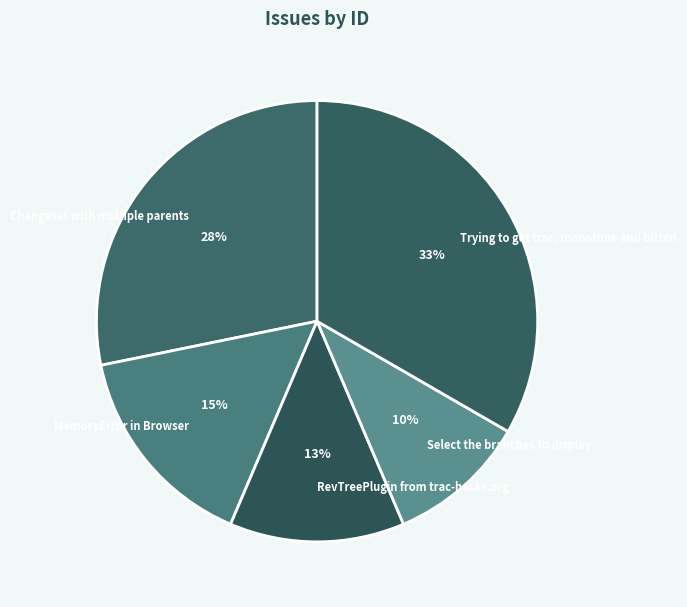

The Trying to get trac, monotone and bitten slice represents 46% of the pie. True or false?

False